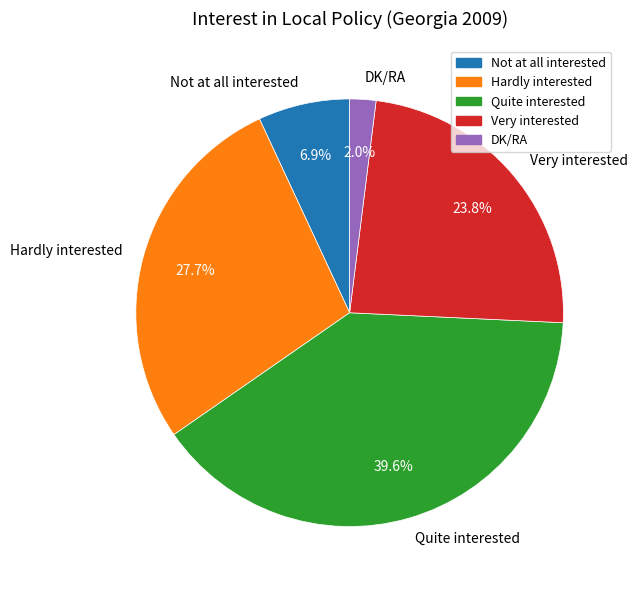

What is the ratio of the value at Not at all interested to the value at DK/RA?

3.5